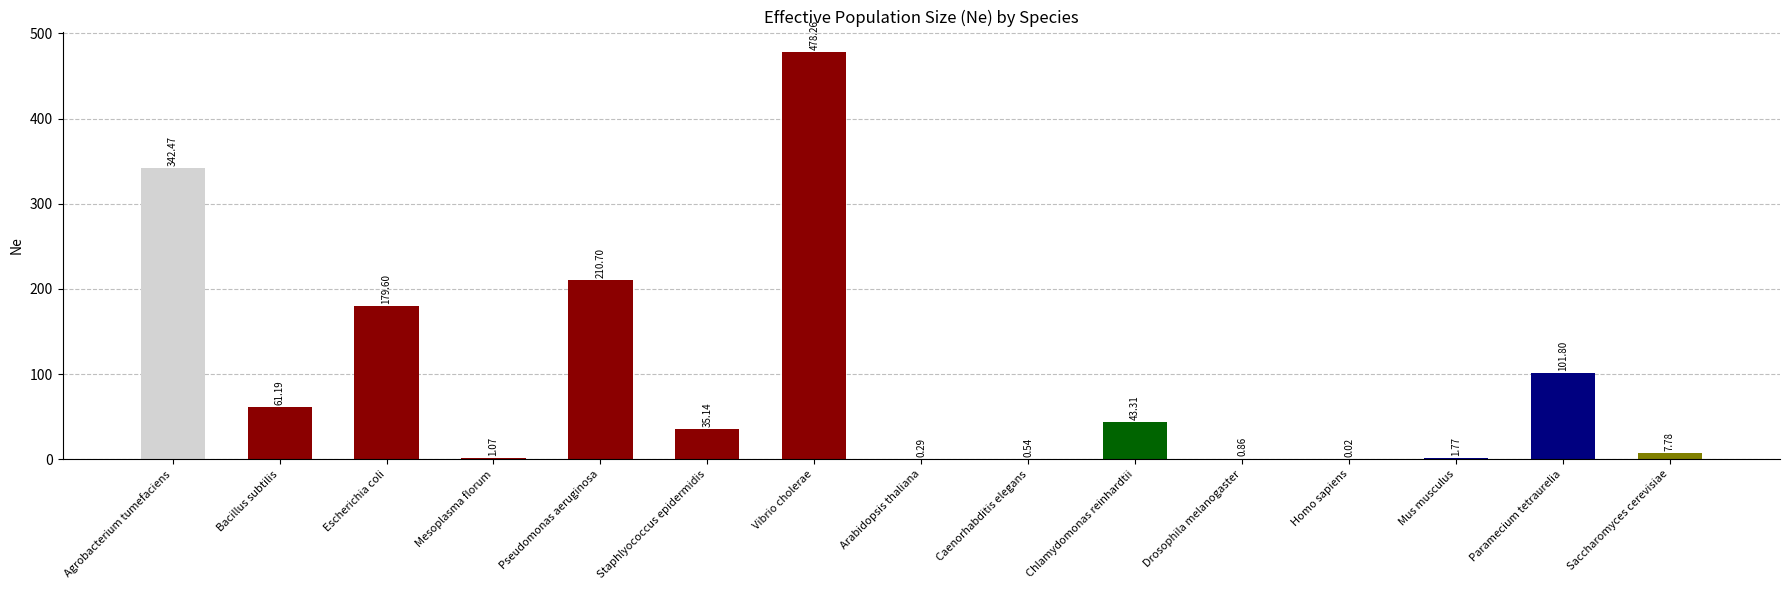

At which label is the value closest to 239?

Pseudomonas aeruginosa